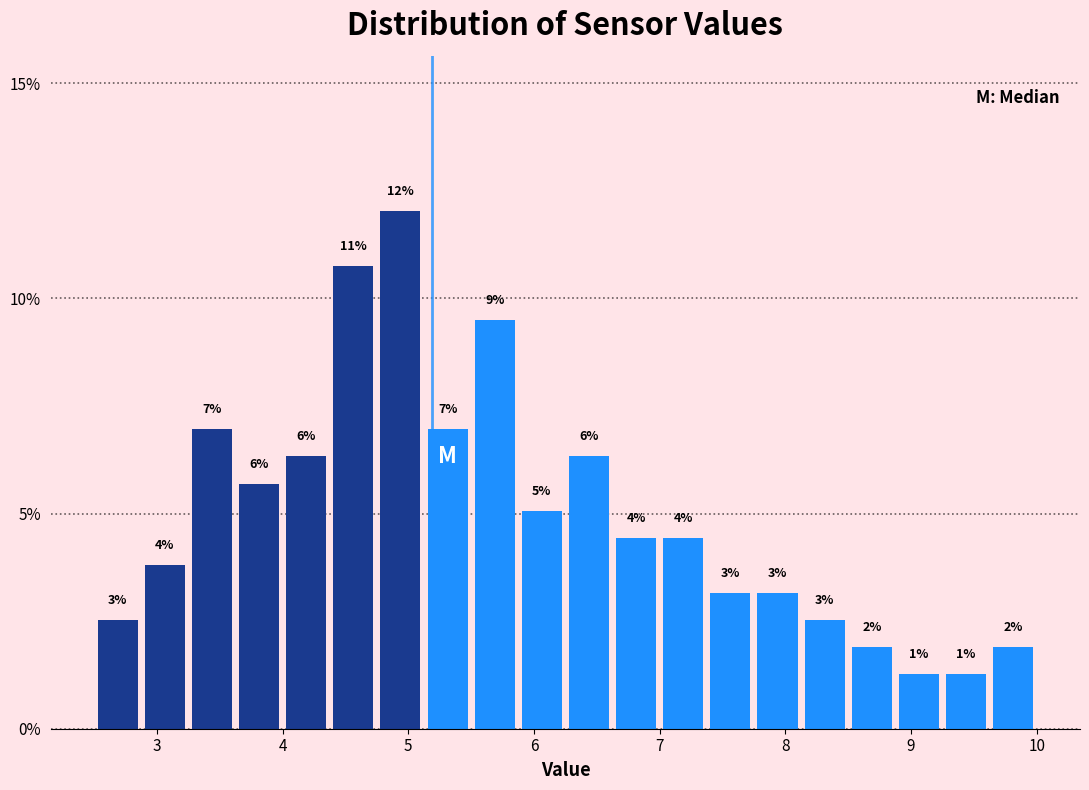

Around what value on the x-axis is the tallest bar? Give the approximate position of its centre, as read against the axis.

4.9